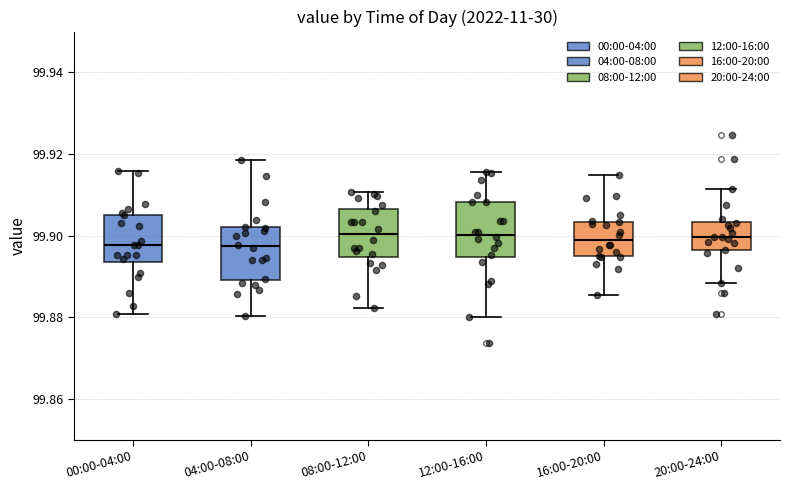

Reading left to right, read every box against the y-axis: the position of its median line, the range the box covers, and the ends of its whiskers. The values are not printed on the chart, so give them approximately, as read against the axis.

00:00-04:00: median 99.898, box 99.894 to 99.906, whiskers 99.880 to 99.916
04:00-08:00: median 99.898, box 99.890 to 99.902, whiskers 99.880 to 99.918
08:00-12:00: median 99.900, box 99.894 to 99.906, whiskers 99.882 to 99.910
12:00-16:00: median 99.900, box 99.894 to 99.908, whiskers 99.880 to 99.916
16:00-20:00: median 99.898, box 99.894 to 99.904, whiskers 99.886 to 99.914
20:00-24:00: median 99.900, box 99.896 to 99.904, whiskers 99.888 to 99.912